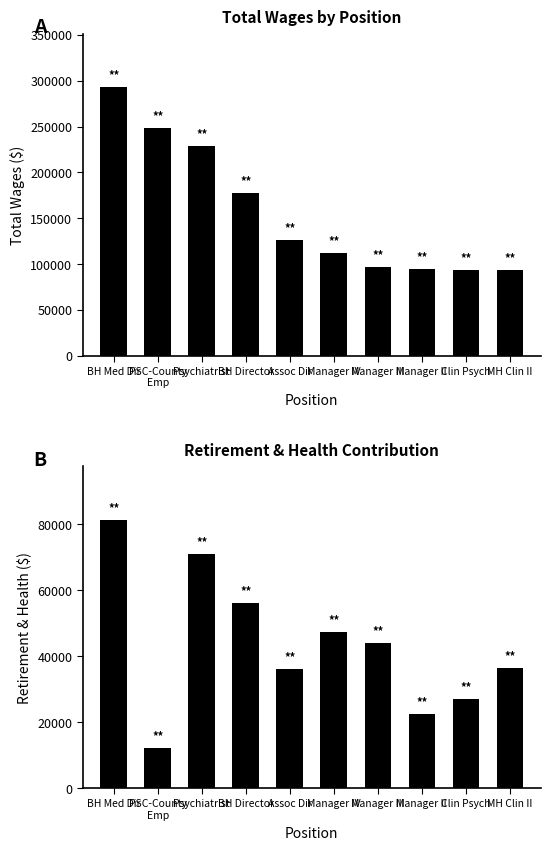

How many bars are there in total?

20